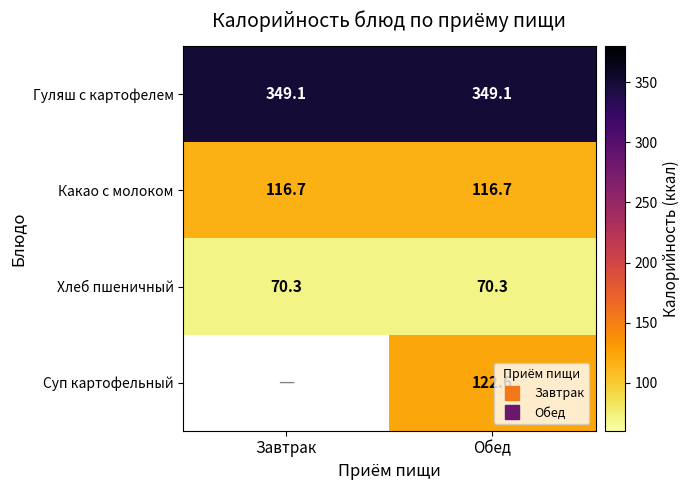

At which category does the chart reach its peak across all series?

Завтрак